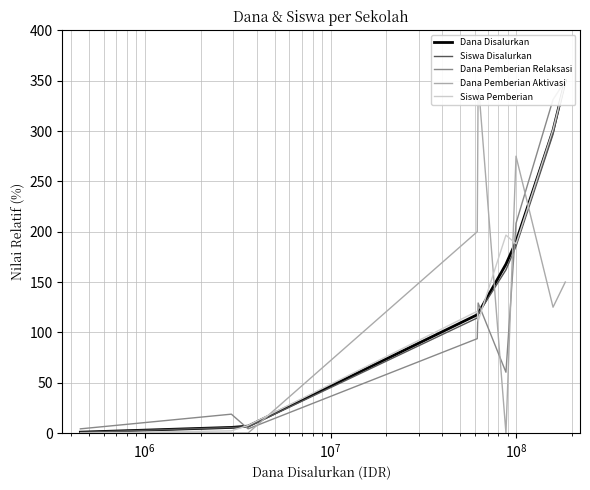

What is the difference between the highest and lowest values at $\mathdefault{10^{8}}$?

238.7